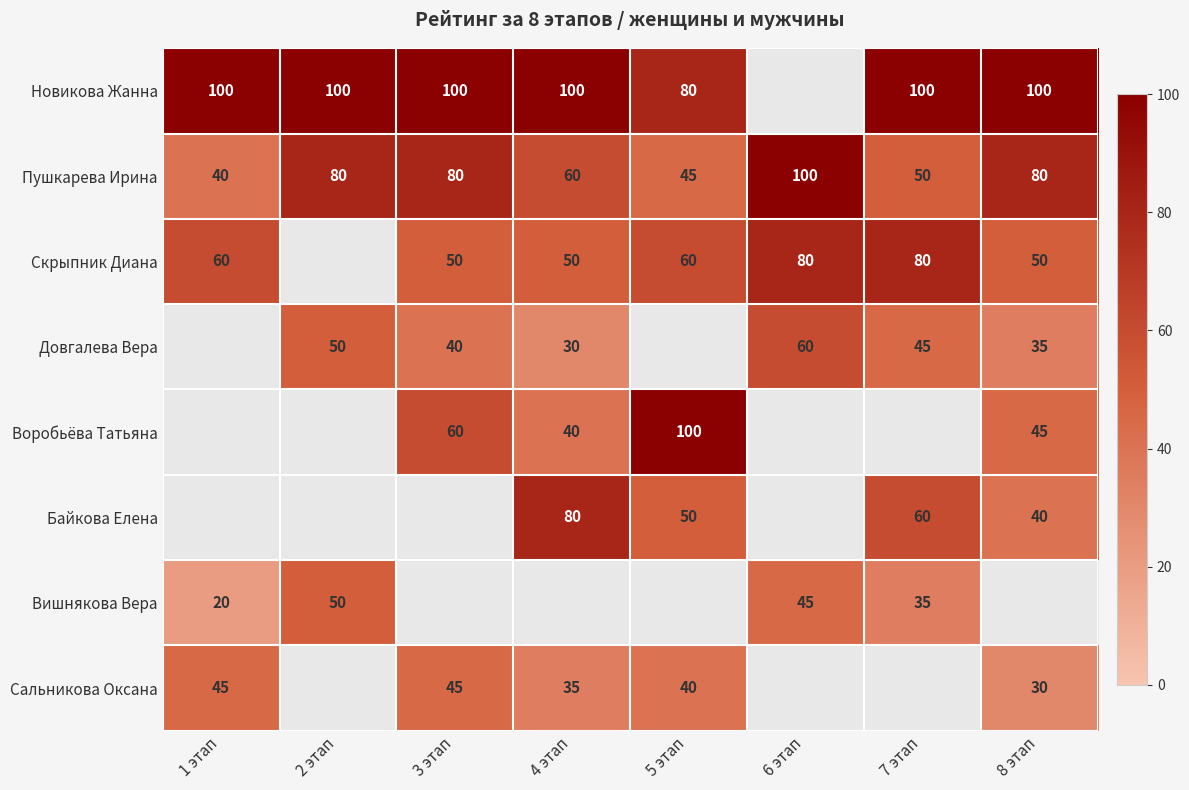

Count the number of categories in the chart.

8